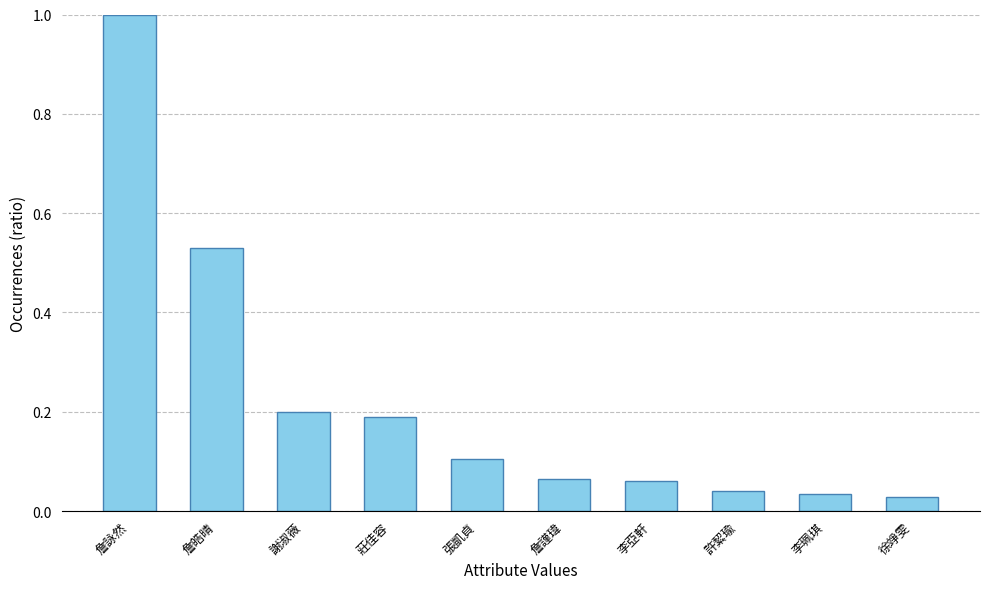

Between 李珮琪 and 李亞軒, which is larger?

李亞軒